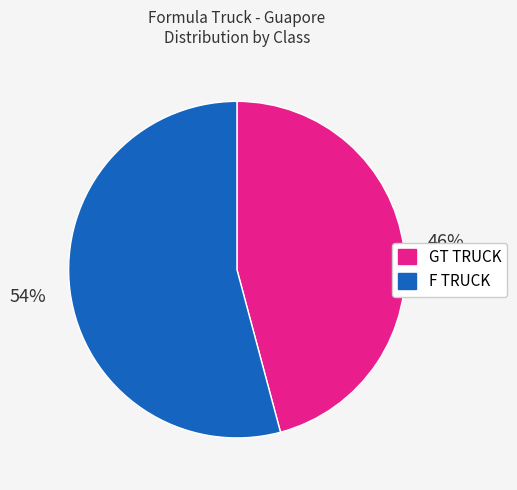

To the nearest percent, what is the difference between the GT TRUCK and F TRUCK slice percentages?

8%